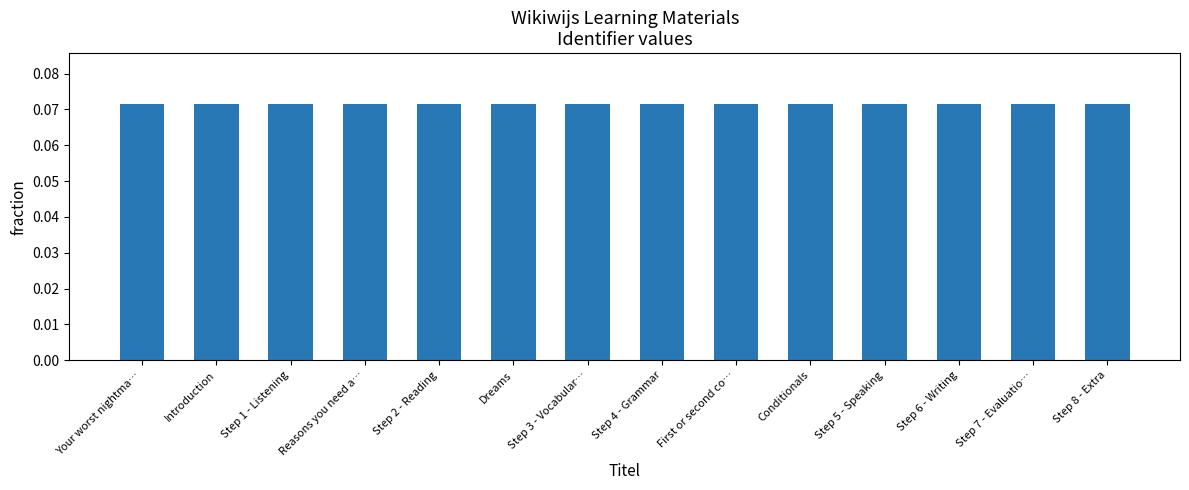

Is it true that the value at Step 6 - Writing is 0.0?

False